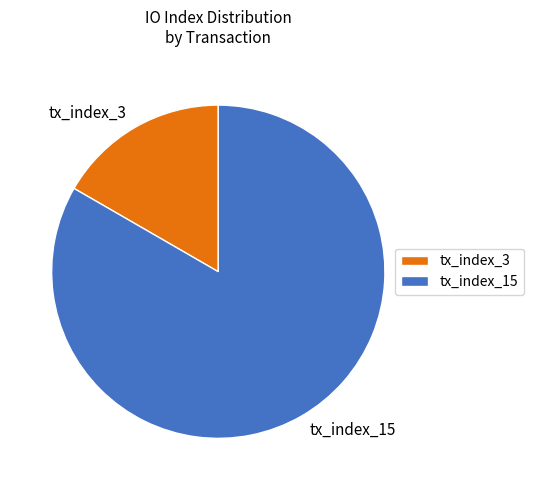

Between tx_index_3 and tx_index_15, which is larger?

tx_index_15